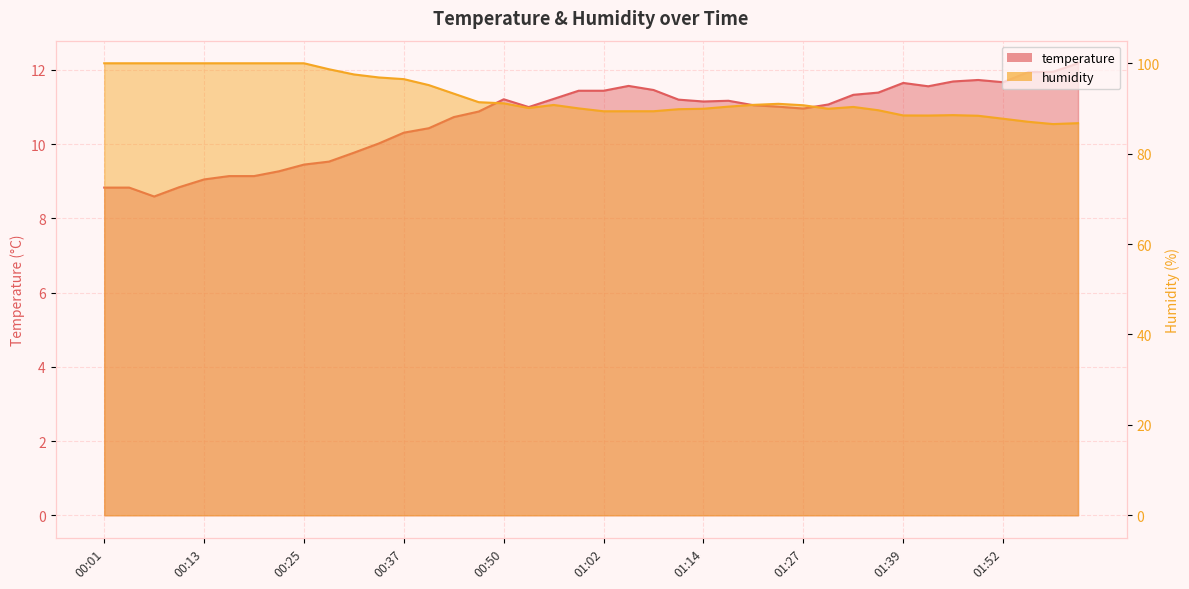

How many values in the temperature series are below 11?

17